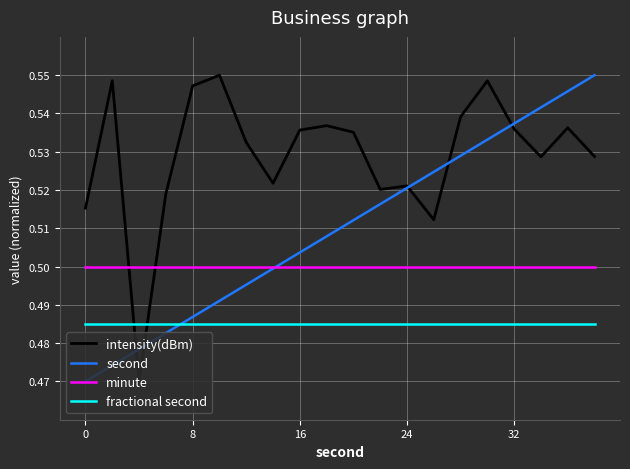

Which series has the largest total across all categories?

intensity(dBm)